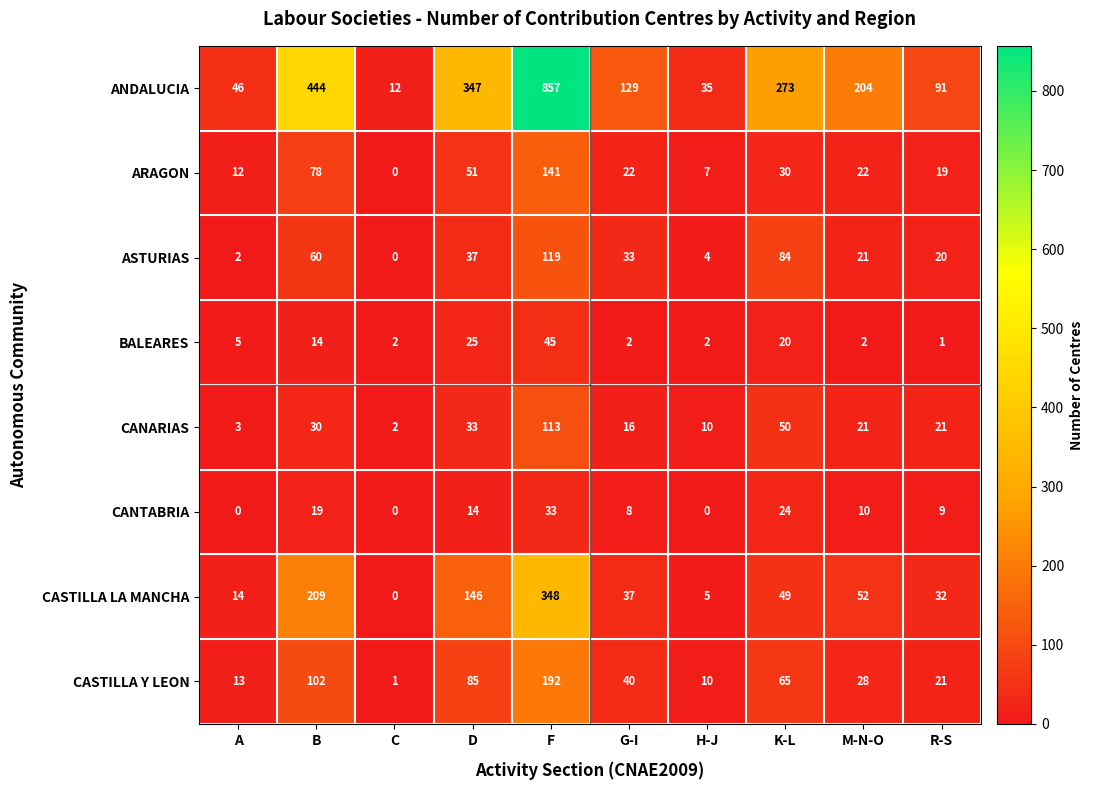

The BALEARES series shows 3 at C. True or false?

False